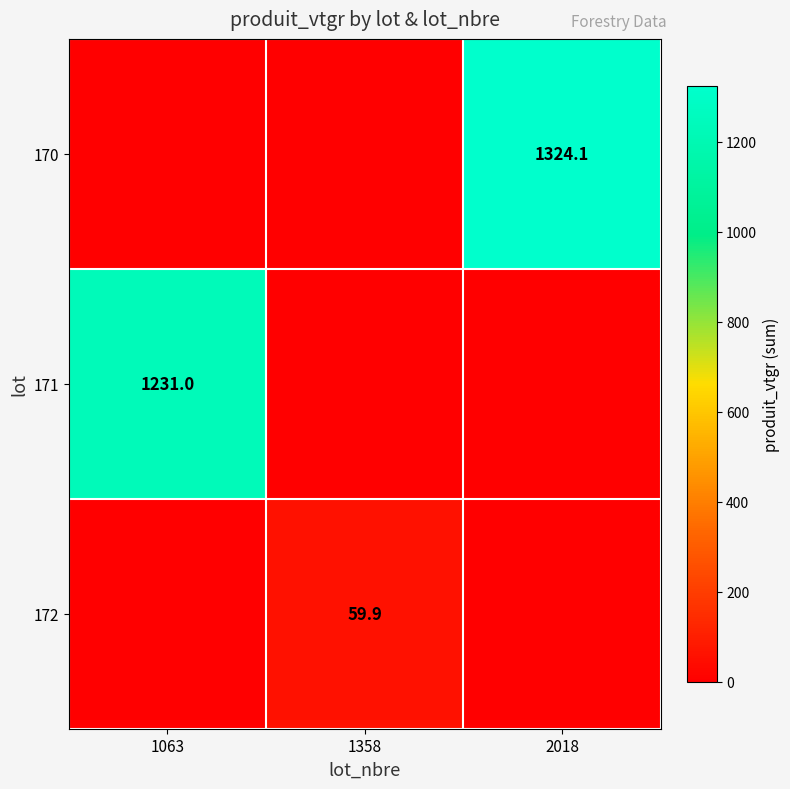

Is it true that 170 equals 1324.1 at 2018?

True